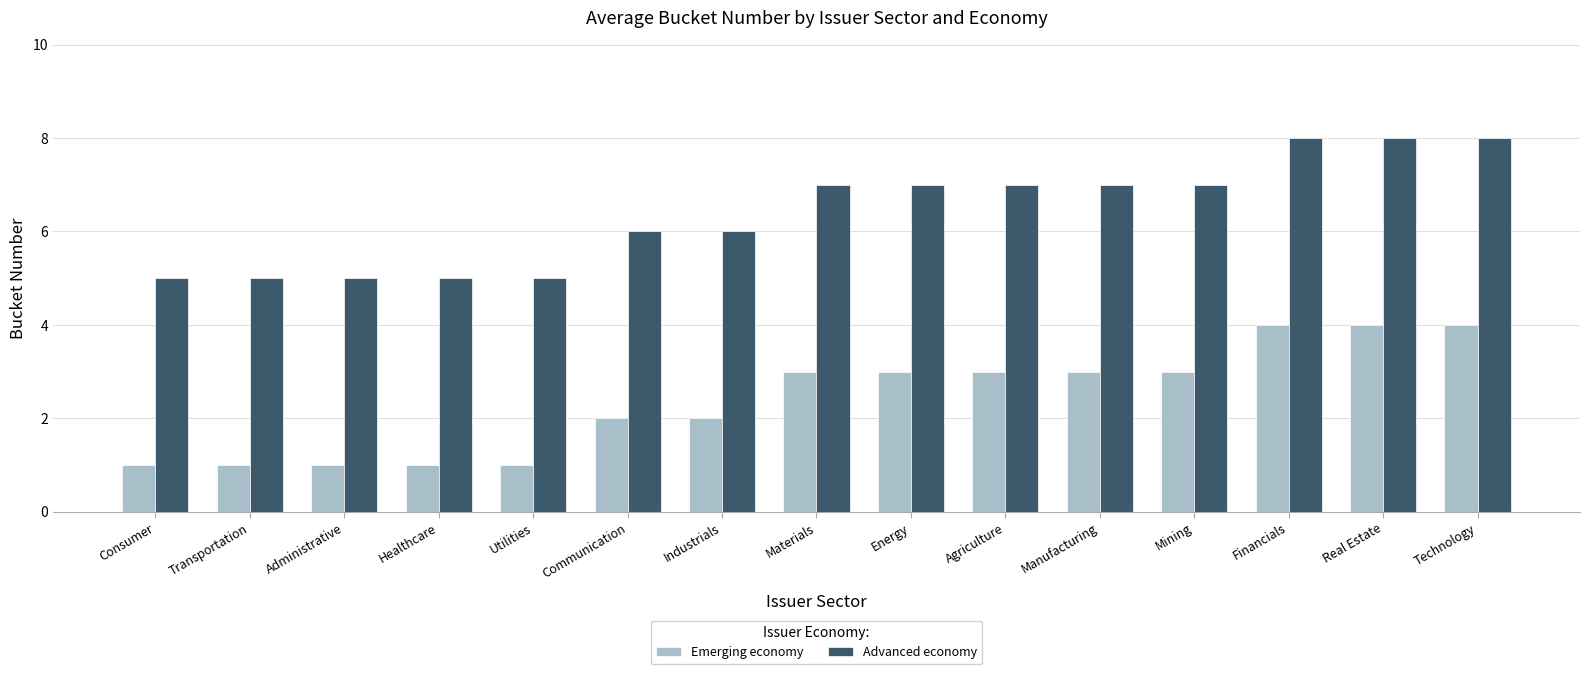

What is the approximate value of Advanced economy at Healthcare?

5